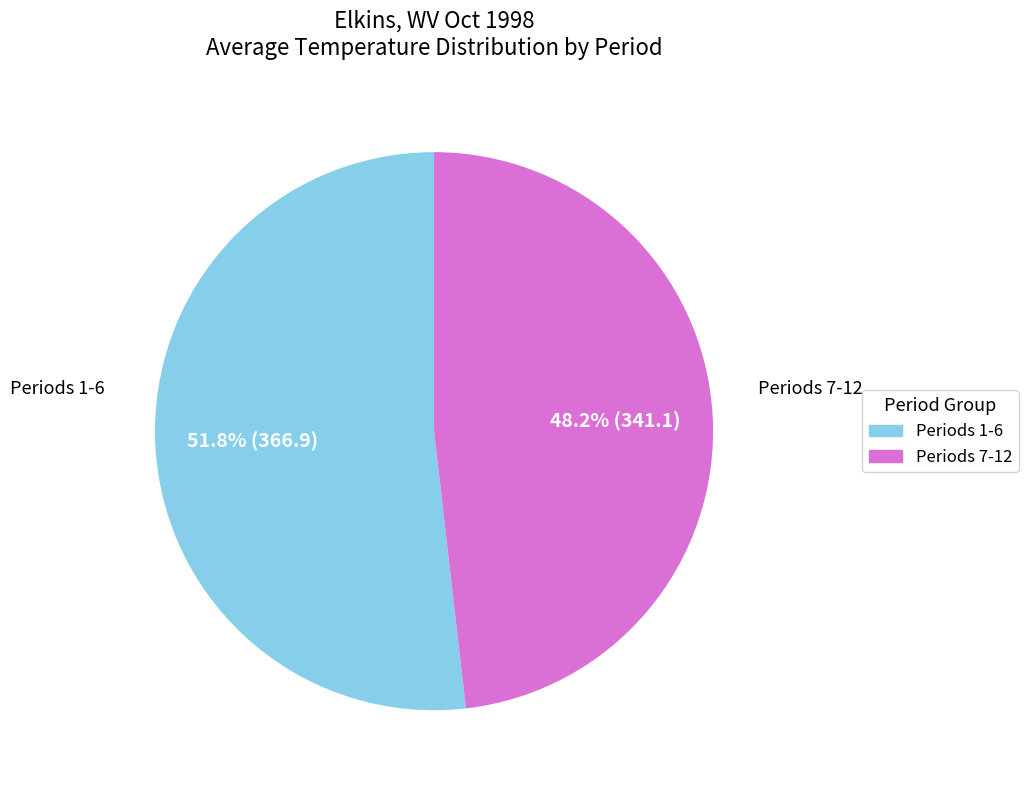

Is there a majority slice in this chart?

Yes